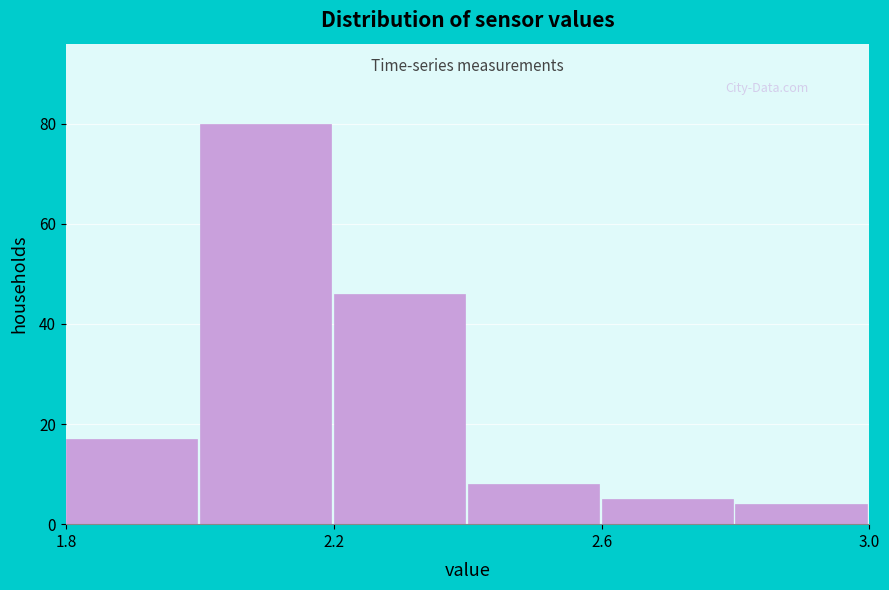

Reading left to right, transcribe this chart: for each bar, give the range it covers on the x-axis and its height. The values are not printed on the chart, so give them approximately, as read against the axis.

1.8 to 2.0: 18
2.0 to 2.2: 80
2.2 to 2.4: 46
2.4 to 2.6: 8
2.6 to 2.8: 6
2.8 to 3.0: 4